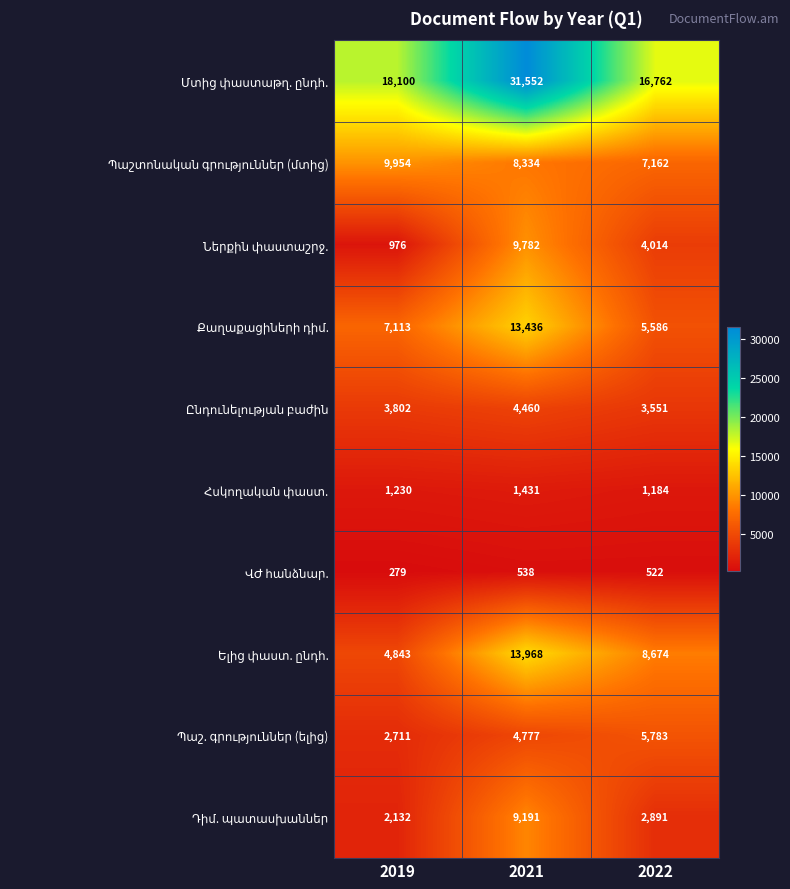

How many series are shown in this chart?

10